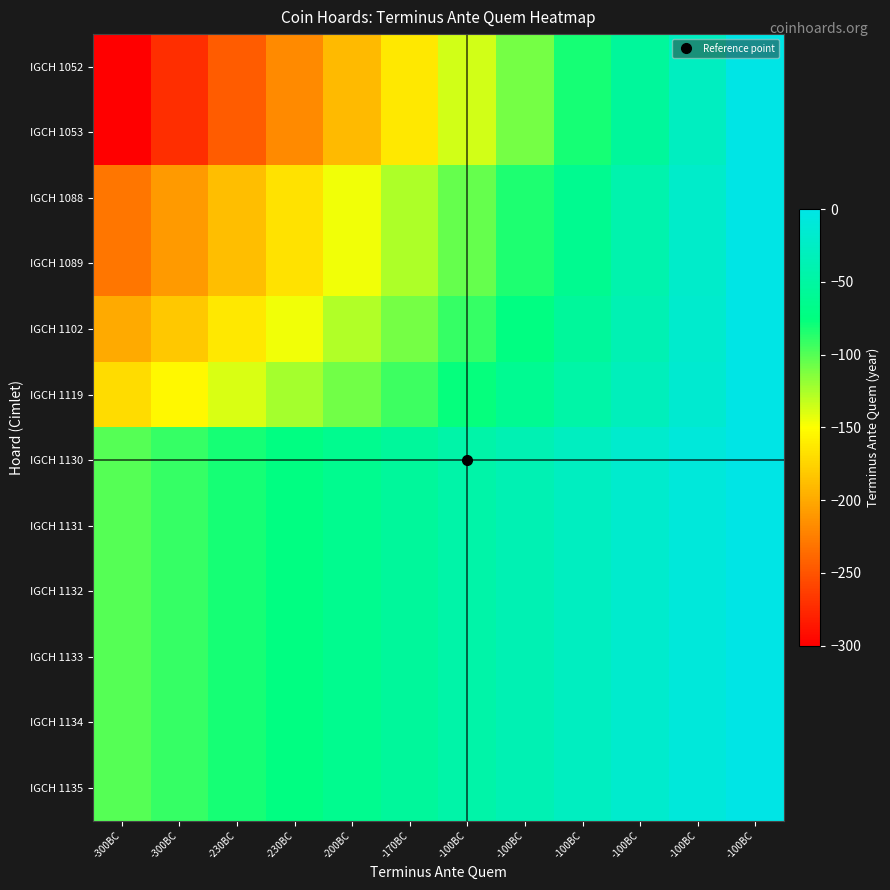

Reading left to right, extract all data points from this chart.

IGCH 1052: -300BC=-300.0	-300BC=-272.7	-230BC=-245.5	-230BC=-218.2	-200BC=-190.9	-170BC=-163.6	-100BC=-136.4	-100BC=-109.1	-100BC=-81.8	-100BC=-54.5	-100BC=-27.3	-100BC=-0.0
IGCH 1053: -300BC=-300.0	-300BC=-272.7	-230BC=-245.5	-230BC=-218.2	-200BC=-190.9	-170BC=-163.6	-100BC=-136.4	-100BC=-109.1	-100BC=-81.8	-100BC=-54.5	-100BC=-27.3	-100BC=-0.0
IGCH 1088: -300BC=-230.0	-300BC=-209.1	-230BC=-188.2	-230BC=-167.3	-200BC=-146.4	-170BC=-125.5	-100BC=-104.5	-100BC=-83.6	-100BC=-62.7	-100BC=-41.8	-100BC=-20.9	-100BC=-0.0
IGCH 1089: -300BC=-230.0	-300BC=-209.1	-230BC=-188.2	-230BC=-167.3	-200BC=-146.4	-170BC=-125.5	-100BC=-104.5	-100BC=-83.6	-100BC=-62.7	-100BC=-41.8	-100BC=-20.9	-100BC=-0.0
IGCH 1102: -300BC=-200.0	-300BC=-181.8	-230BC=-163.6	-230BC=-145.5	-200BC=-127.3	-170BC=-109.1	-100BC=-90.9	-100BC=-72.7	-100BC=-54.5	-100BC=-36.4	-100BC=-18.2	-100BC=-0.0
IGCH 1119: -300BC=-170.0	-300BC=-154.5	-230BC=-139.1	-230BC=-123.6	-200BC=-108.2	-170BC=-92.7	-100BC=-77.3	-100BC=-61.8	-100BC=-46.4	-100BC=-30.9	-100BC=-15.5	-100BC=-0.0
IGCH 1130: -300BC=-100.0	-300BC=-90.9	-230BC=-81.8	-230BC=-72.7	-200BC=-63.6	-170BC=-54.5	-100BC=-45.5	-100BC=-36.4	-100BC=-27.3	-100BC=-18.2	-100BC=-9.1	-100BC=-0.0
IGCH 1131: -300BC=-100.0	-300BC=-90.9	-230BC=-81.8	-230BC=-72.7	-200BC=-63.6	-170BC=-54.5	-100BC=-45.5	-100BC=-36.4	-100BC=-27.3	-100BC=-18.2	-100BC=-9.1	-100BC=-0.0
IGCH 1132: -300BC=-100.0	-300BC=-90.9	-230BC=-81.8	-230BC=-72.7	-200BC=-63.6	-170BC=-54.5	-100BC=-45.5	-100BC=-36.4	-100BC=-27.3	-100BC=-18.2	-100BC=-9.1	-100BC=-0.0
IGCH 1133: -300BC=-100.0	-300BC=-90.9	-230BC=-81.8	-230BC=-72.7	-200BC=-63.6	-170BC=-54.5	-100BC=-45.5	-100BC=-36.4	-100BC=-27.3	-100BC=-18.2	-100BC=-9.1	-100BC=-0.0
IGCH 1134: -300BC=-100.0	-300BC=-90.9	-230BC=-81.8	-230BC=-72.7	-200BC=-63.6	-170BC=-54.5	-100BC=-45.5	-100BC=-36.4	-100BC=-27.3	-100BC=-18.2	-100BC=-9.1	-100BC=-0.0
IGCH 1135: -300BC=-100.0	-300BC=-90.9	-230BC=-81.8	-230BC=-72.7	-200BC=-63.6	-170BC=-54.5	-100BC=-45.5	-100BC=-36.4	-100BC=-27.3	-100BC=-18.2	-100BC=-9.1	-100BC=-0.0